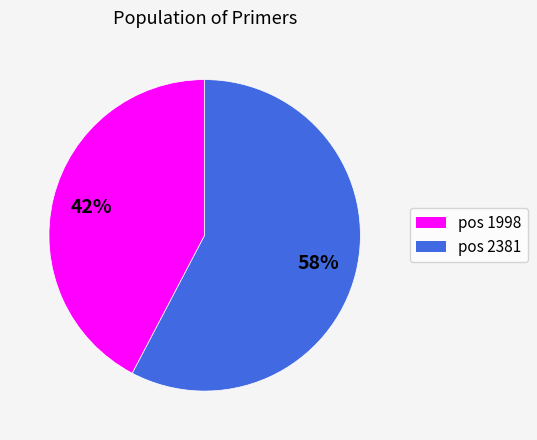

Does any single category account for the majority?

Yes